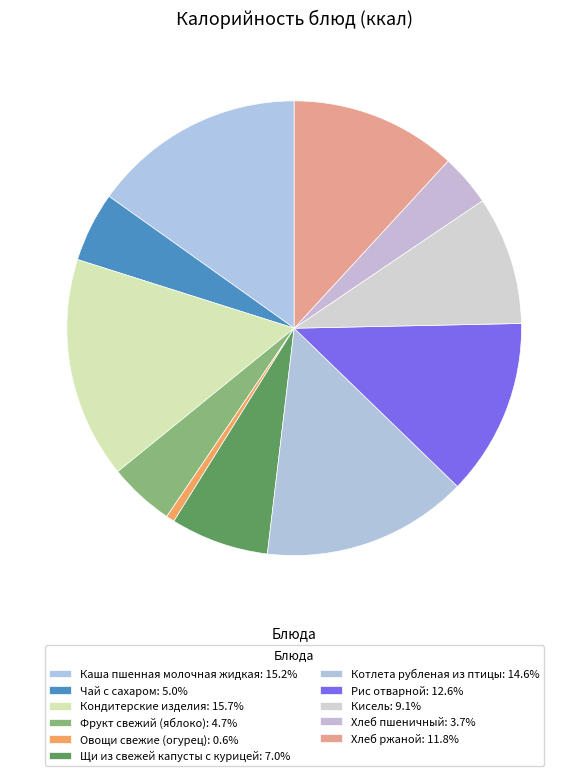

Is the sum of Кондитерские изделия and Кисель greater than half?

No